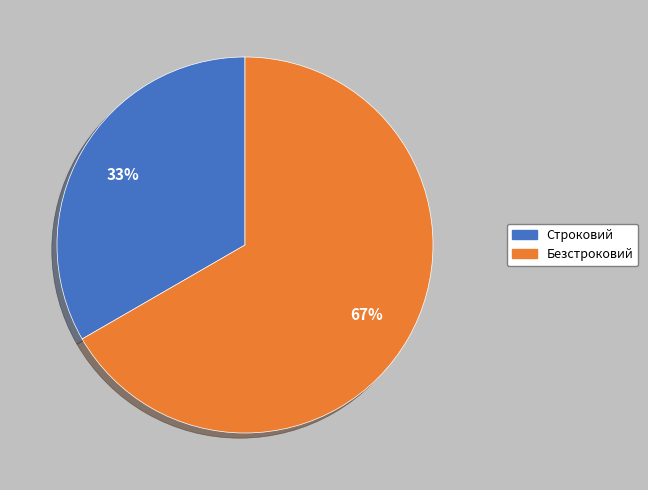

What percentage is the Безстроковий slice, to the nearest percent?

67%